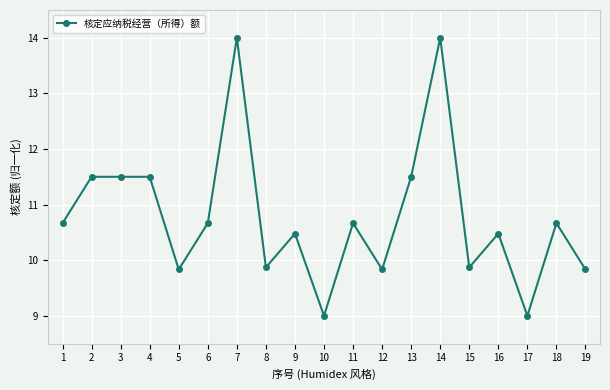

What is the value of the 17th point from the left?

9.0